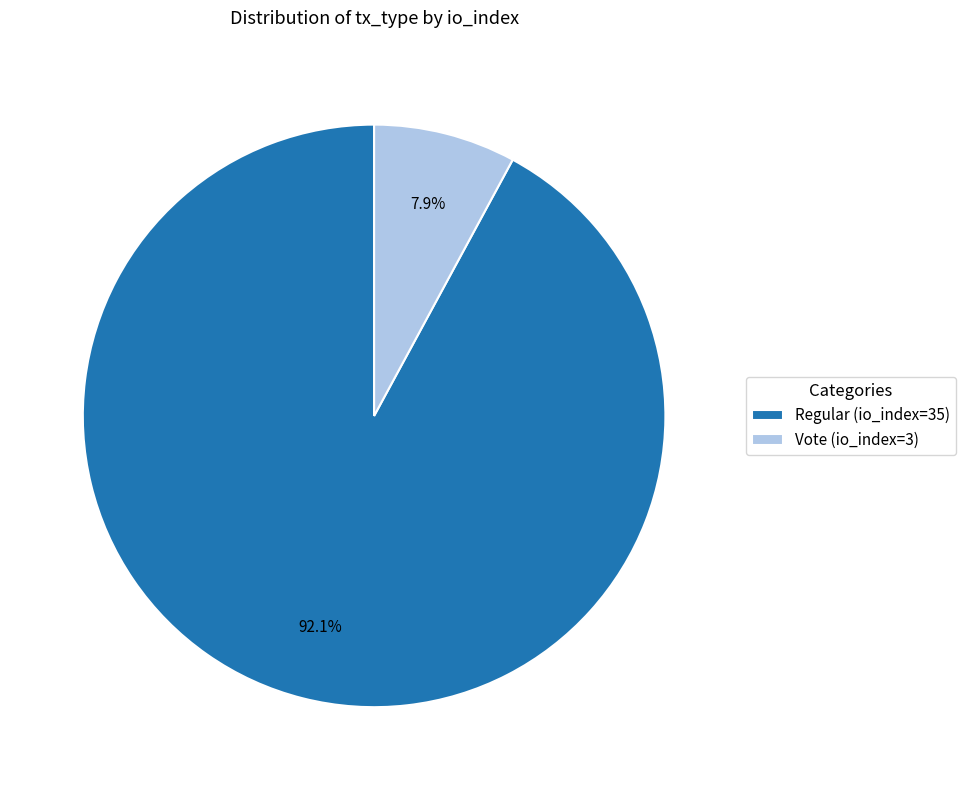

How many slices are in this pie chart?

2